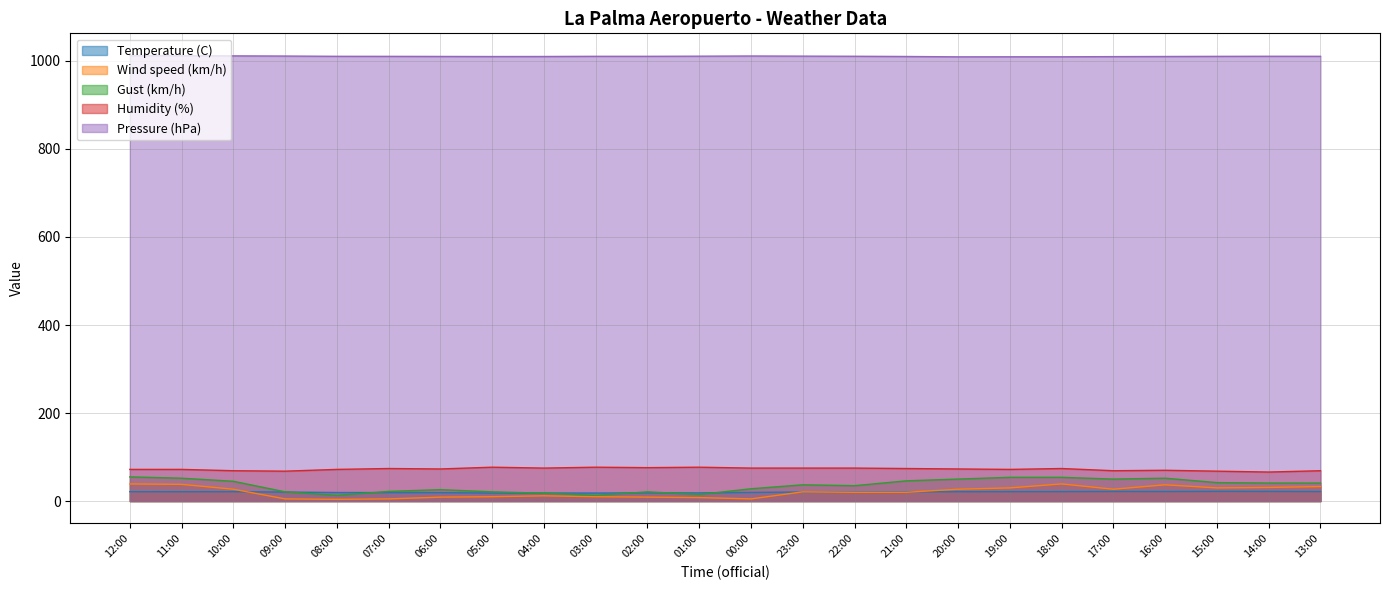

What is the spread (max minus min) of values at 02:00?

1001.3